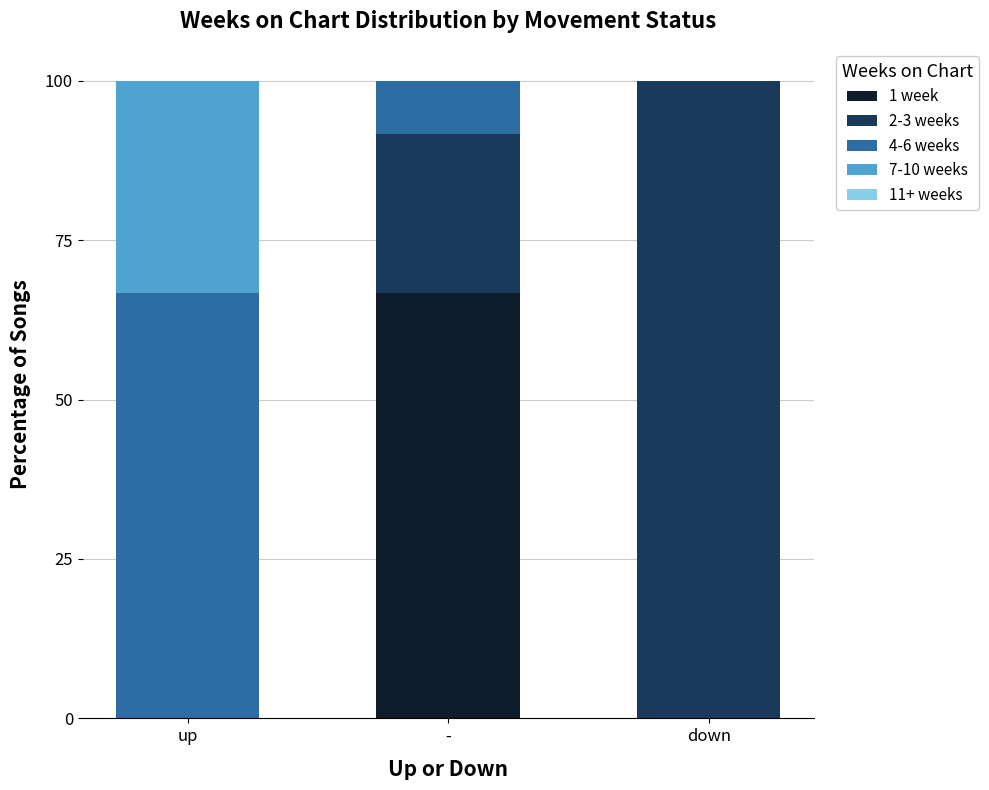

How many data points does each series have?

3